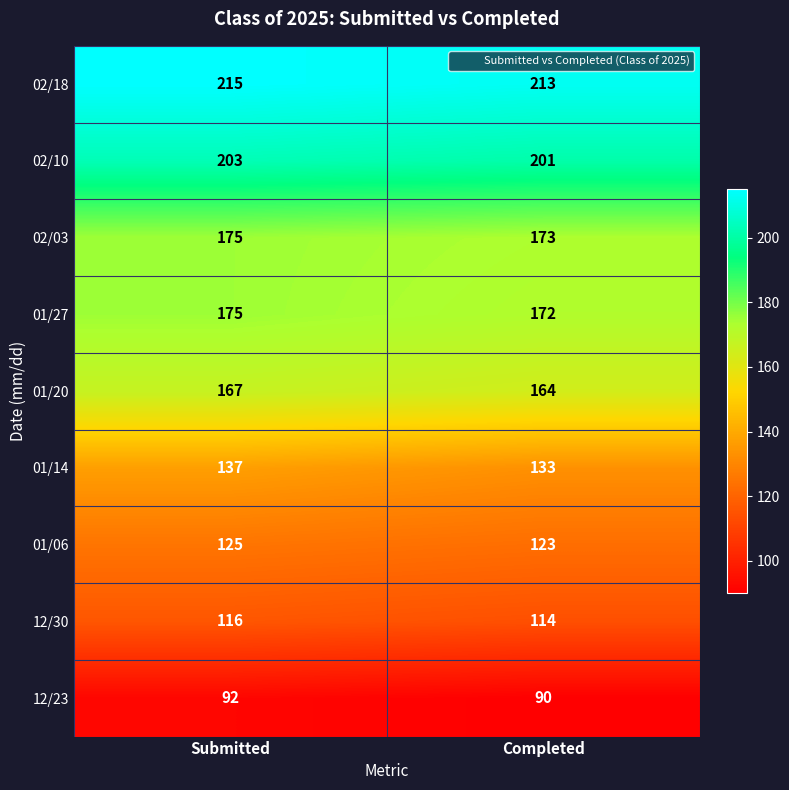

Which category has the highest value across all series?

Submitted